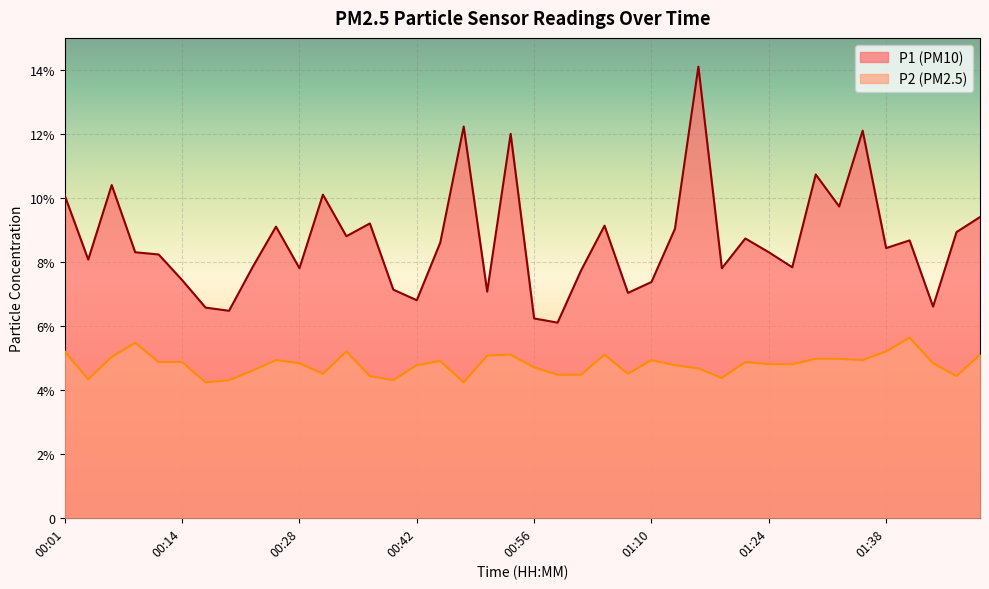

What is the difference between the P1 values at 00:31 and 00:37?

0.9